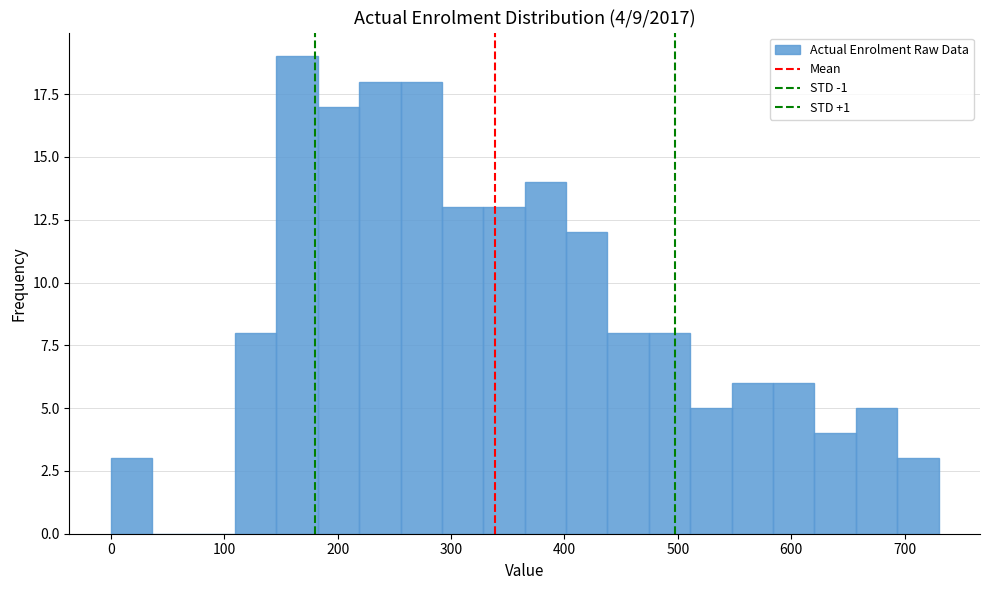

Around what value on the x-axis is the tallest bar? Give the approximate position of its centre, as read against the axis.

160